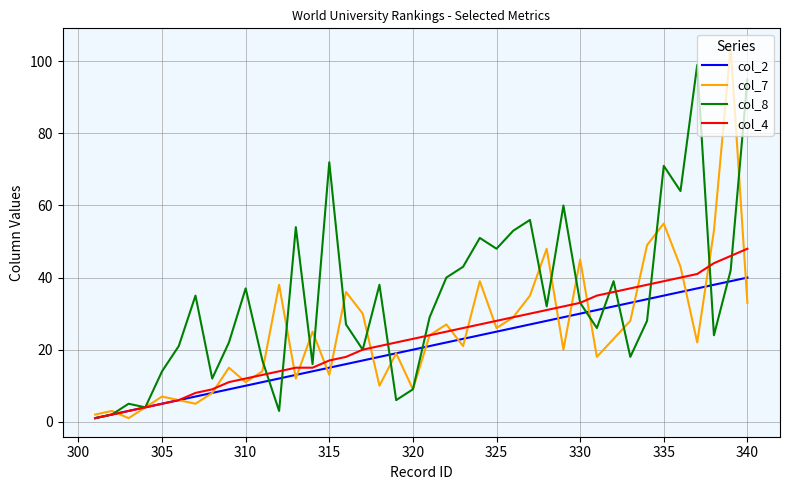

Which series has the largest range (max minus min)?

col_7